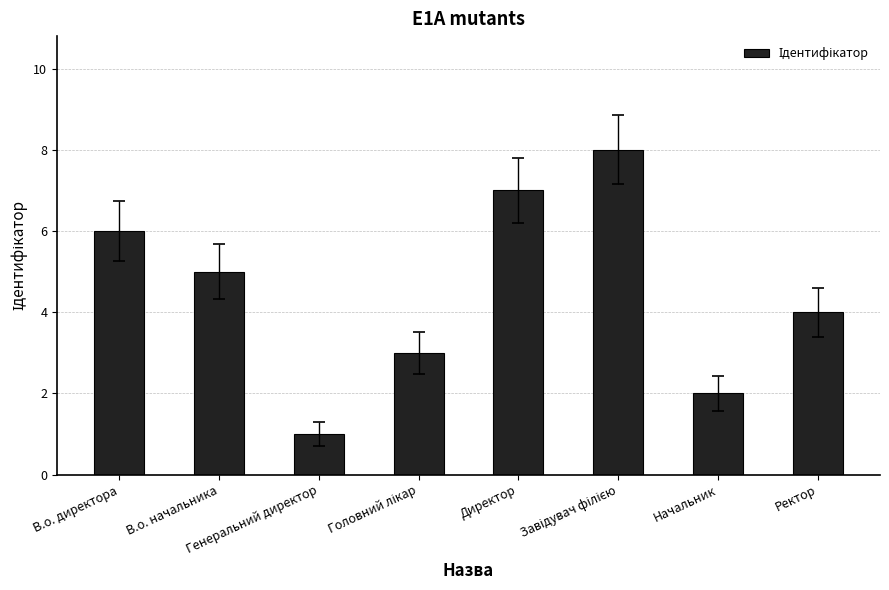

Are the bars horizontal?

No